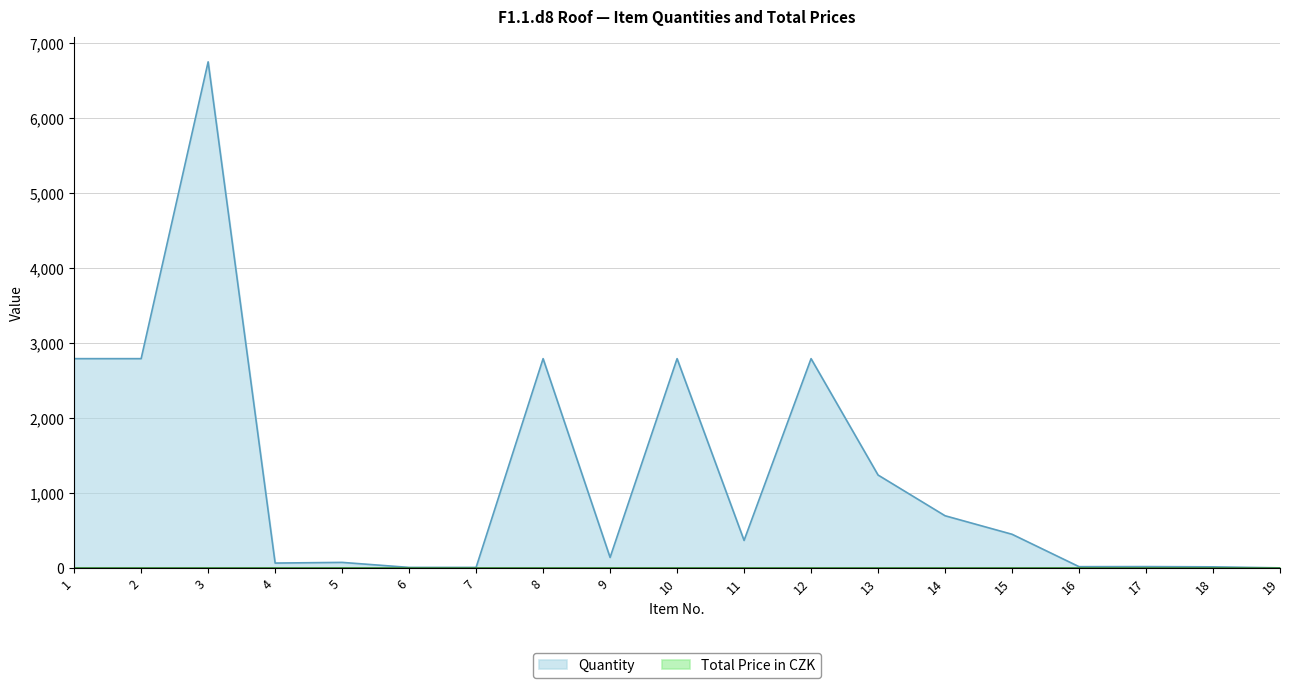

Which label corresponds to the largest value in the chart?

3